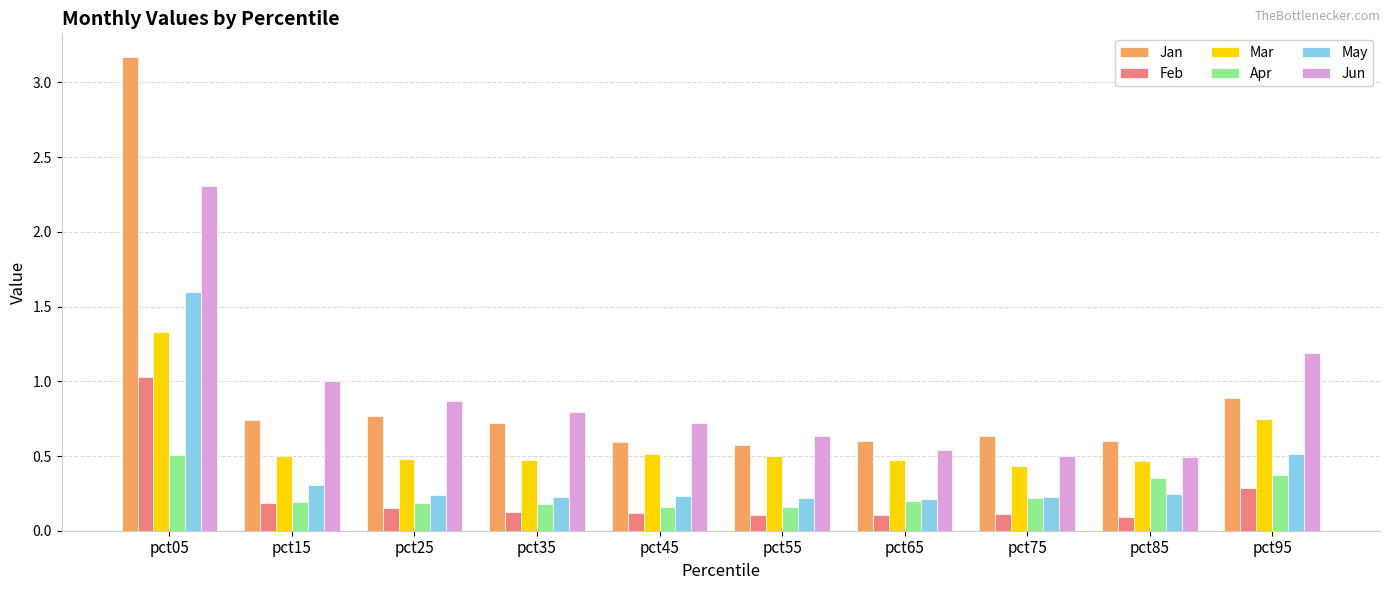

How many bars are there in each group?

6